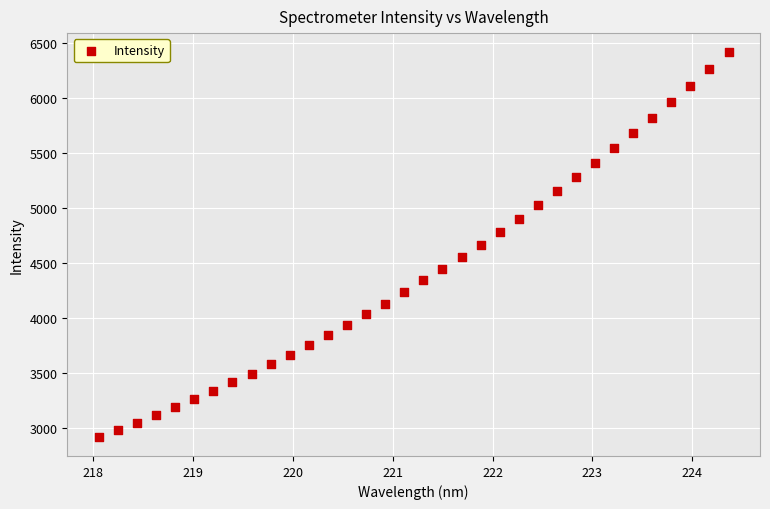

What is the range of X values (max minus min)?

6.3